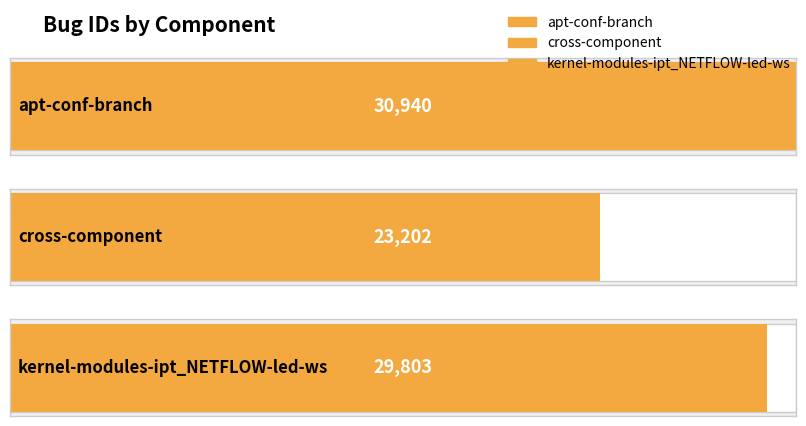

What is the change in value from apt-conf-branch to cross-component?

-7738